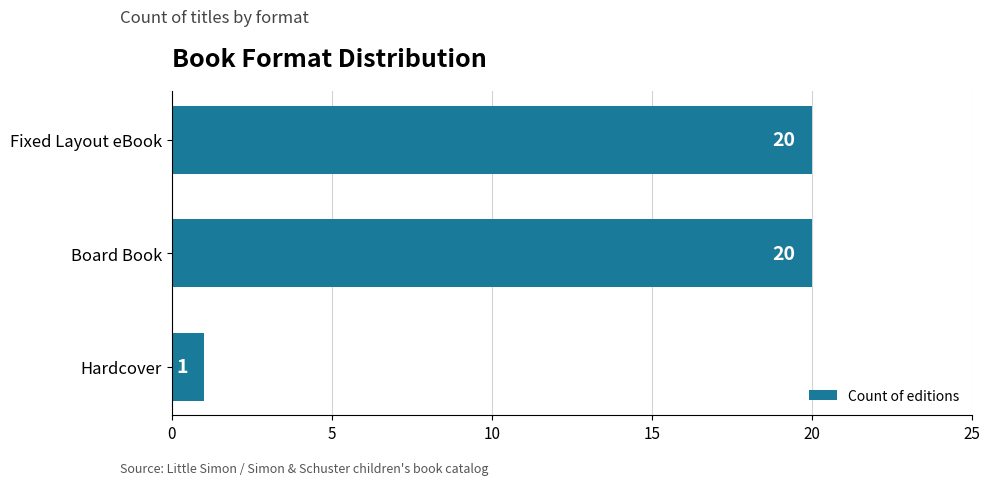

True or false: the data shows 12 at Board Book.

False